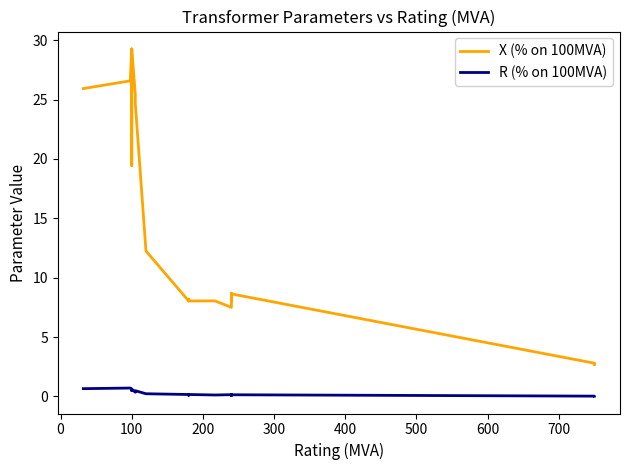

Which series has the largest range (max minus min)?

X (% on 100MVA)